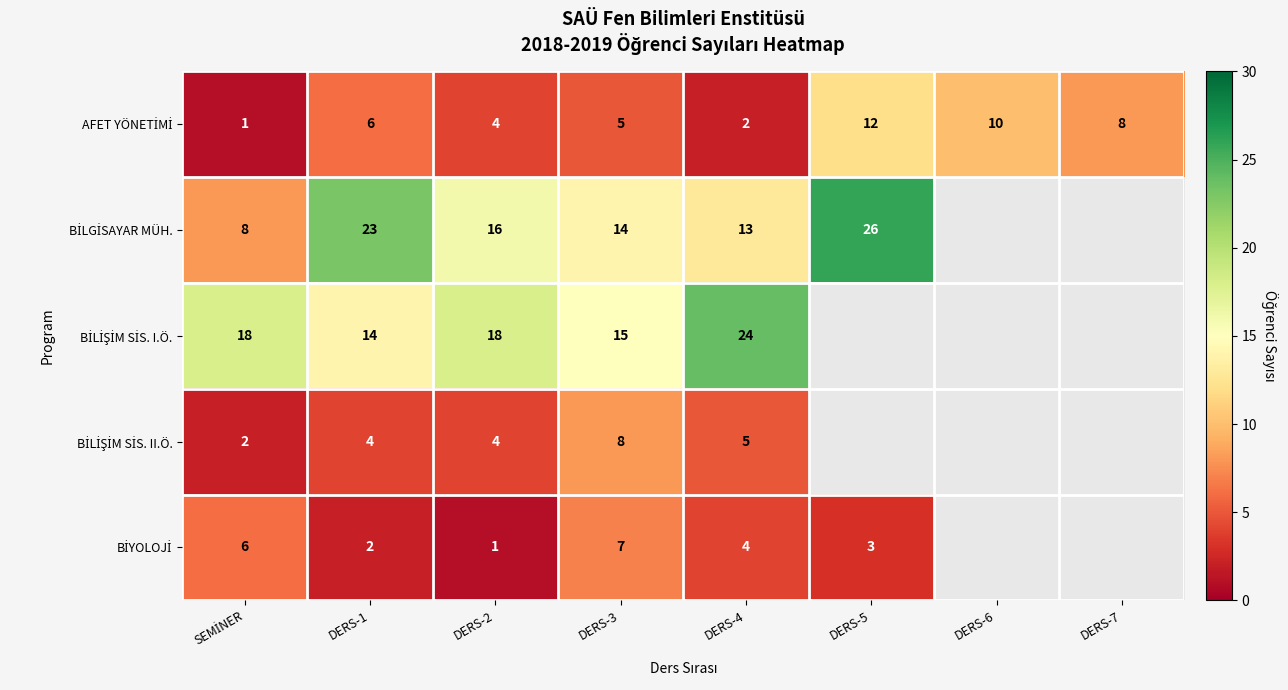

What is the difference between the highest and lowest values at DERS-1?

21